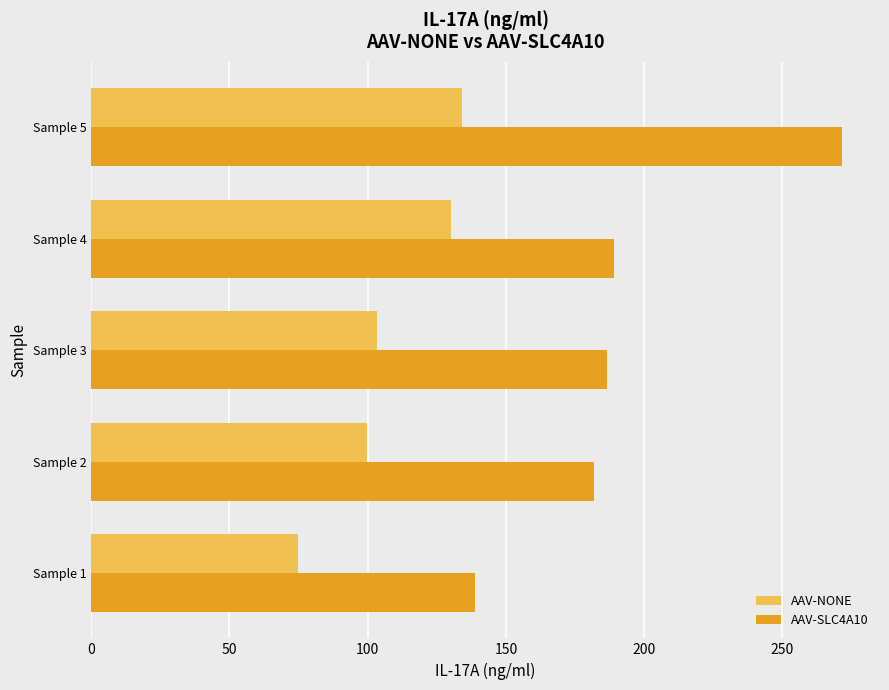

How many data points in AAV-NONE are above 103?

3